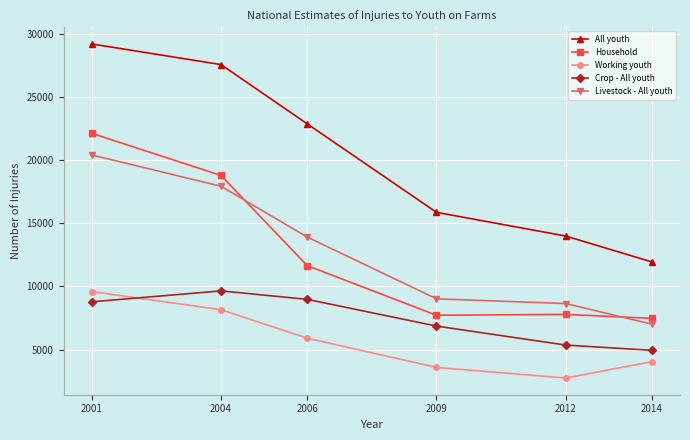

What are all the series names shown in the legend?

All youth, Household, Working youth, Crop - All youth, Livestock - All youth